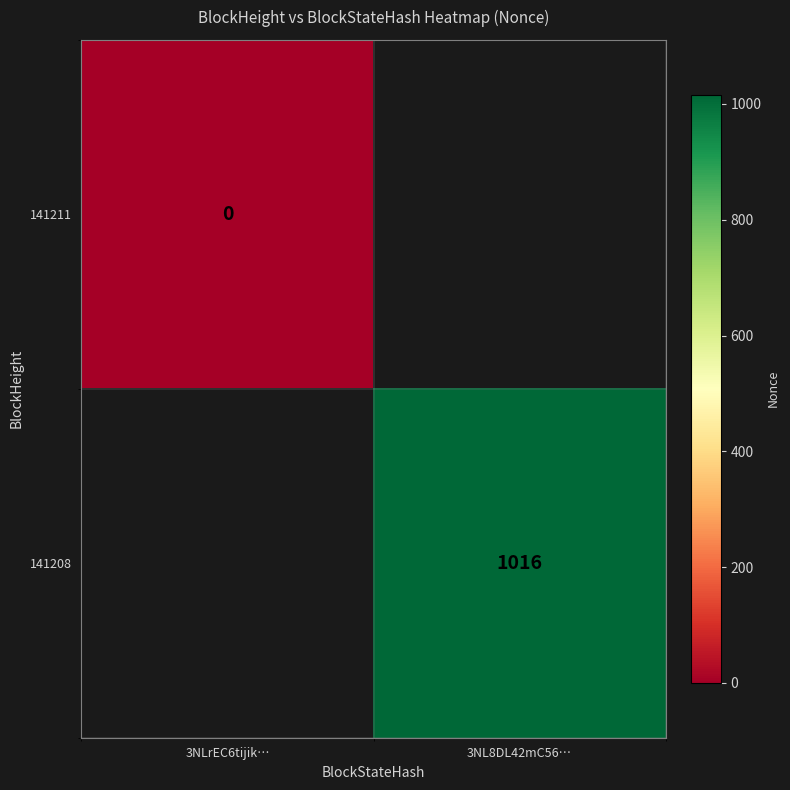

Is it true that 141208 equals 215 at 3NL8DL42mC56…?

False